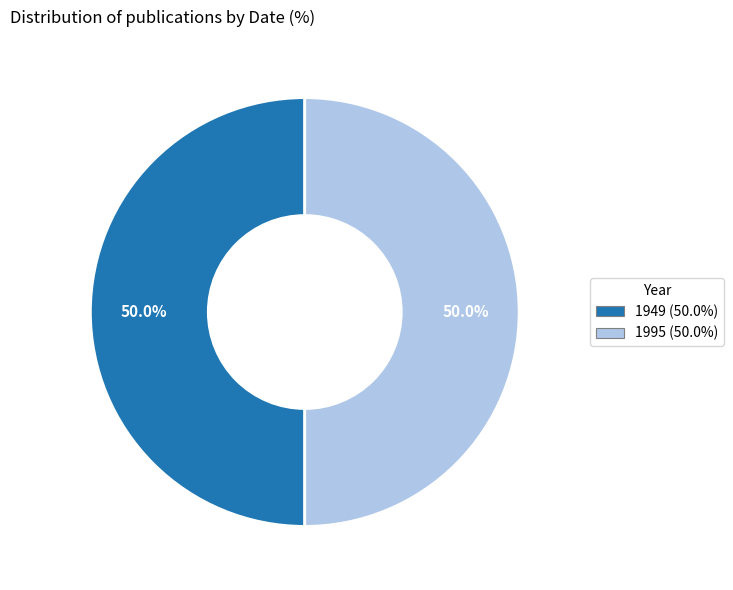

Approximately how many times larger is the value at 1949 compared to 1995?

1.0